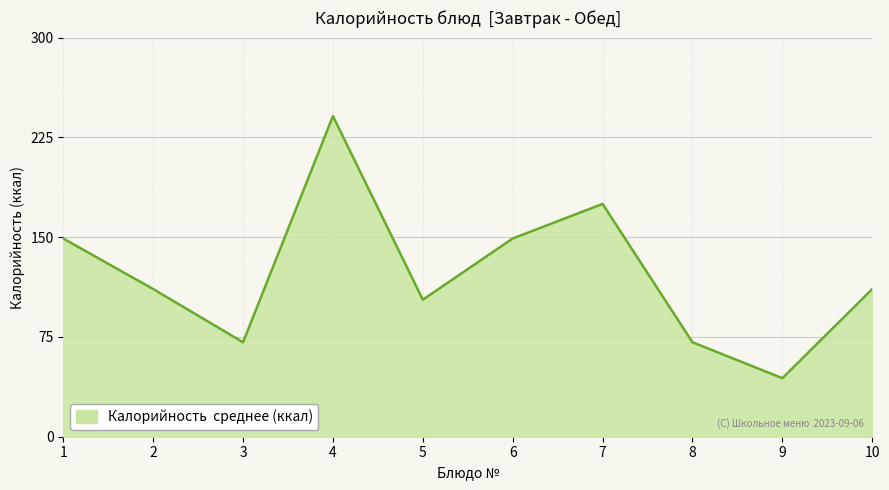

Does the chart have visible grid lines?

Yes